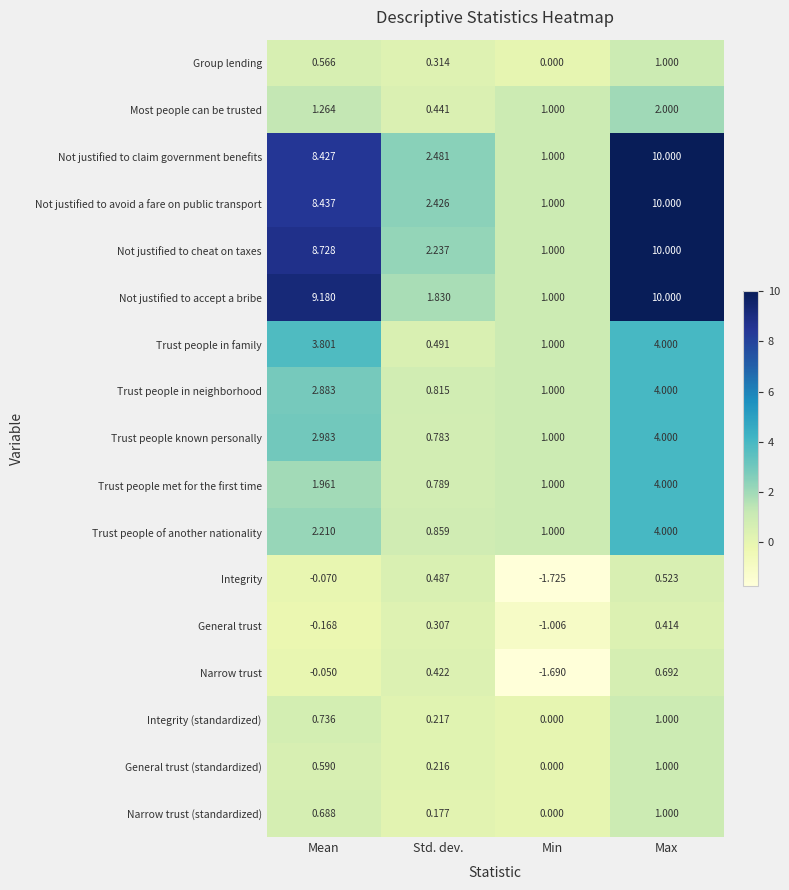

What is the total value across all series at Min?

5.6